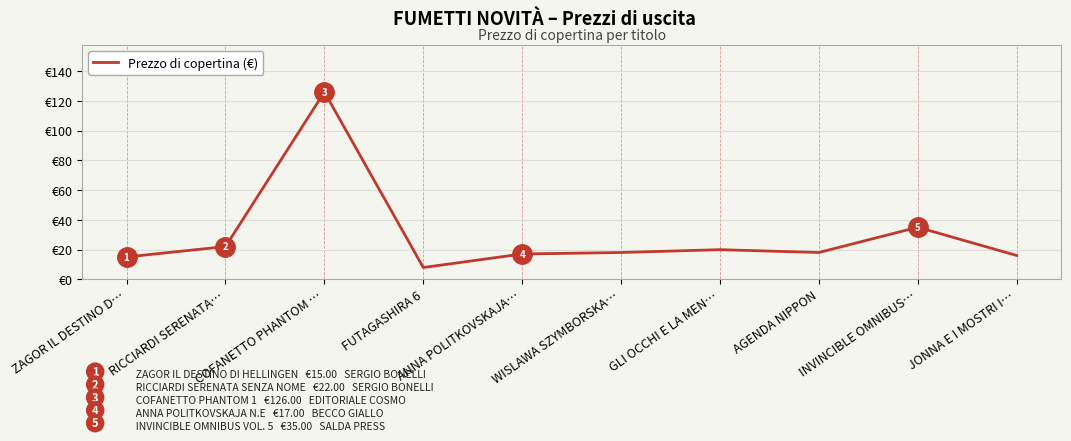

Which category has the lowest value across all series?

FUTAGASHIRA 6